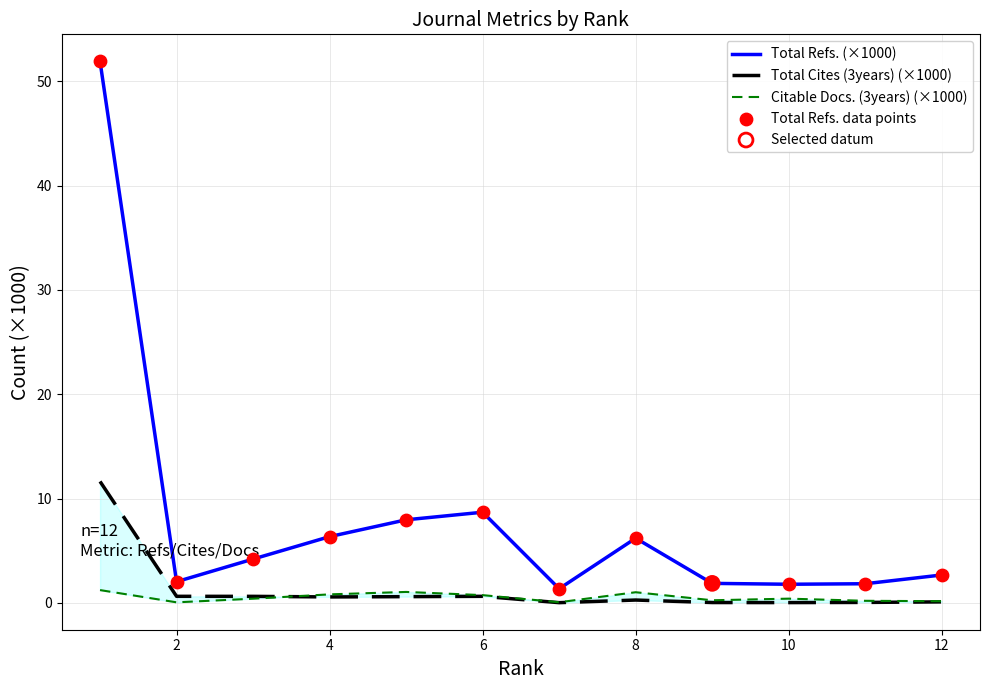

Which series contains the highest Y value?

Total Refs. (×1000)